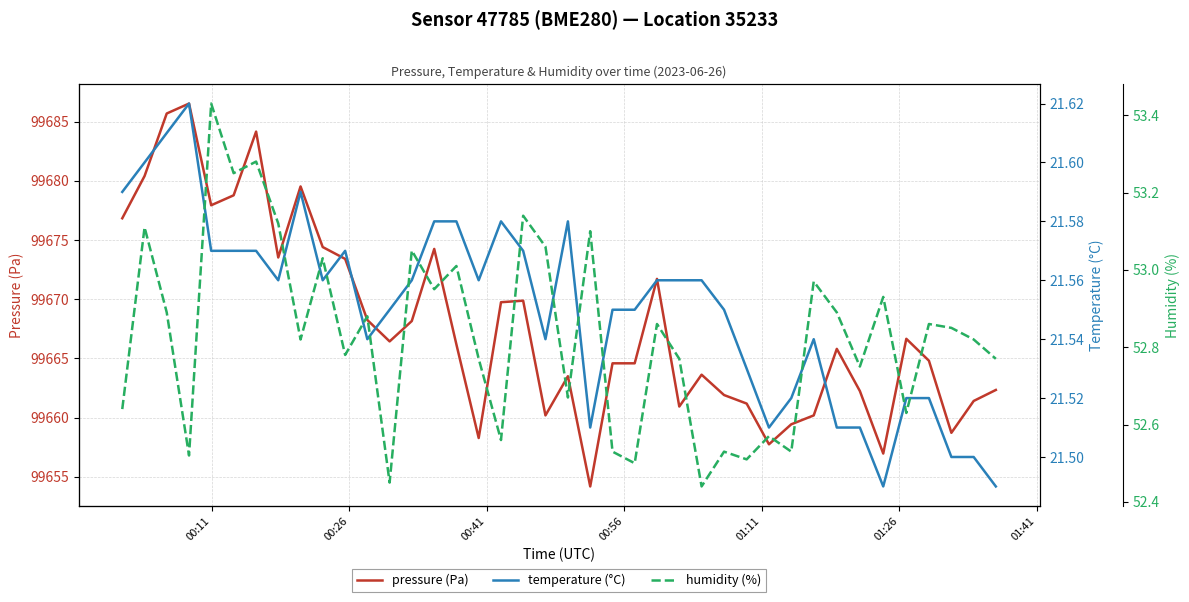

What is the average value of the pressure (Pa) series?

99667.9